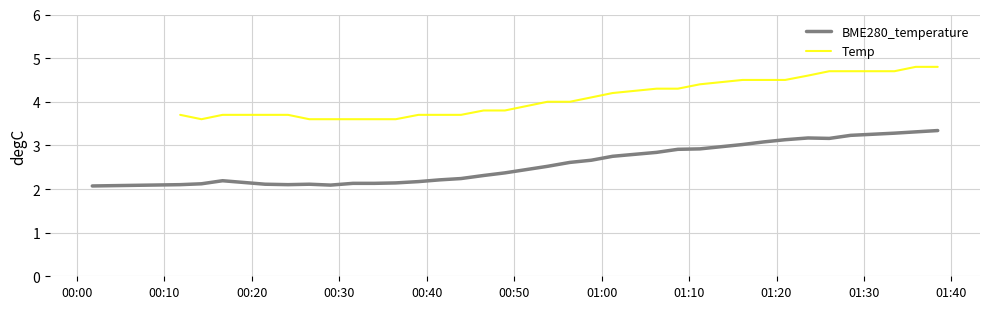

How many series are shown in this chart?

2